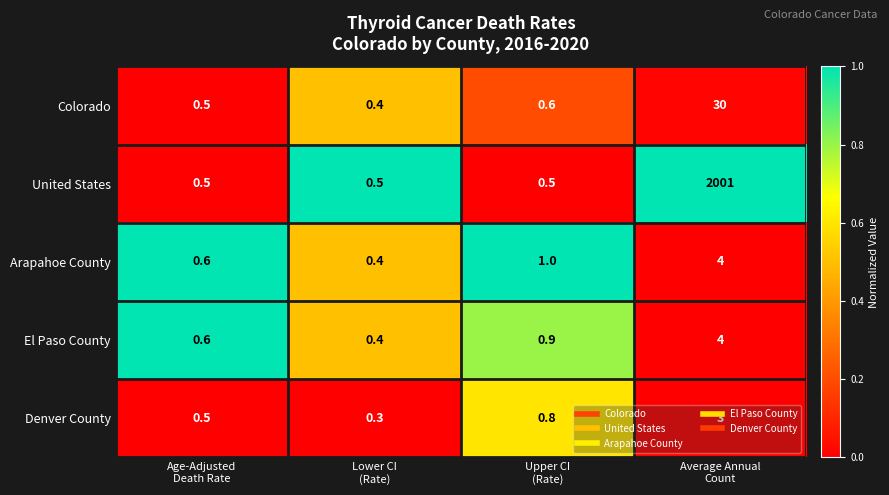

What is the sum of all Colorado values?

31.5